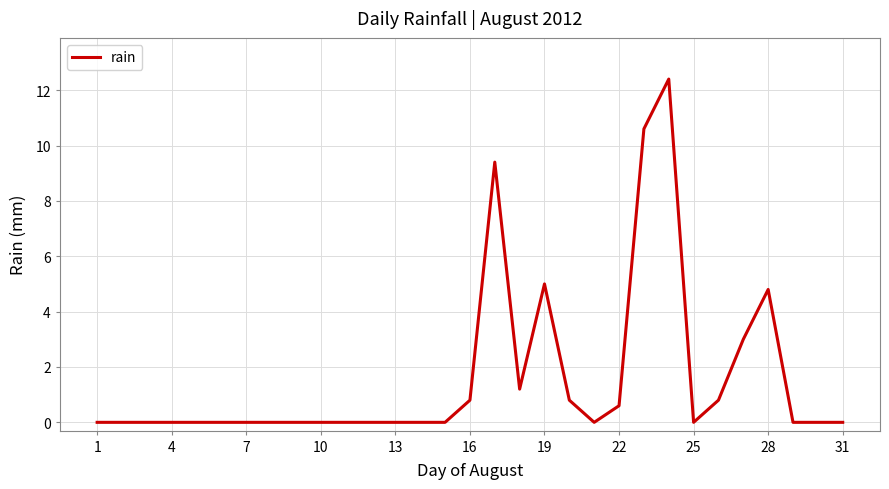

What is the greatest value displayed?

12.4